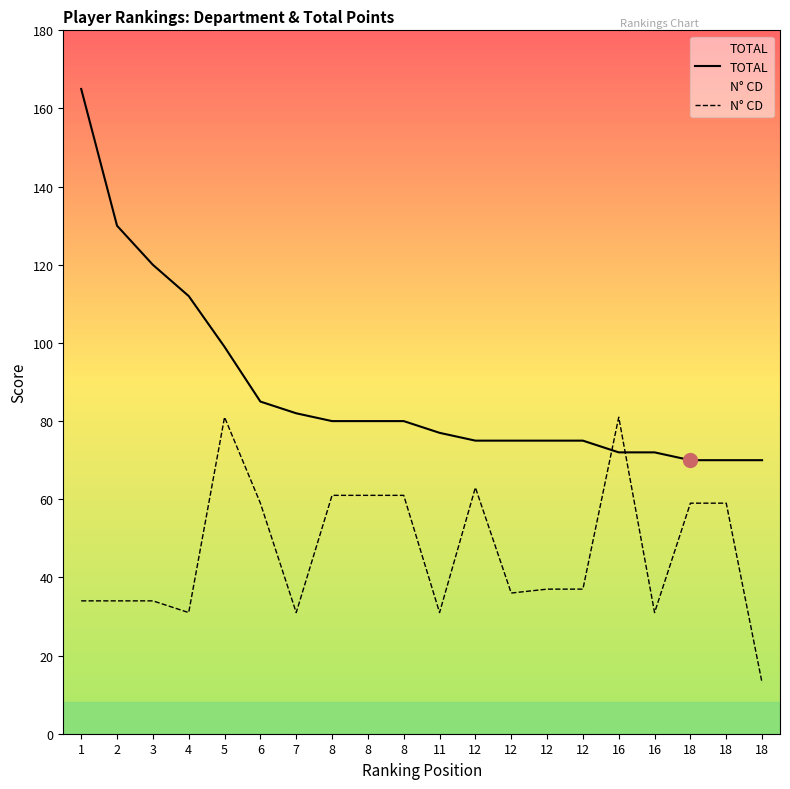

The value of N° CD at 12 is 21. True or false?

False